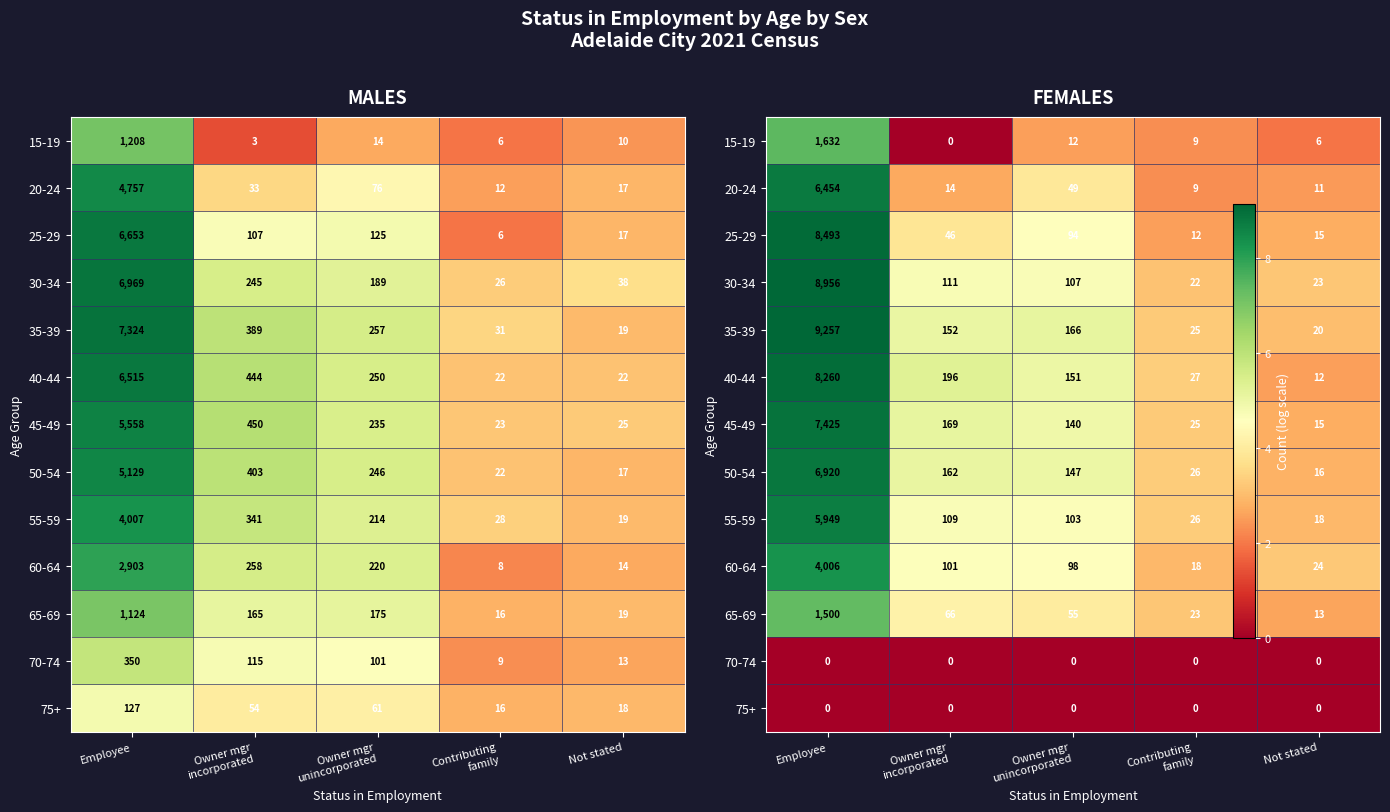

Between Employee and Not stated, which is larger?

Employee